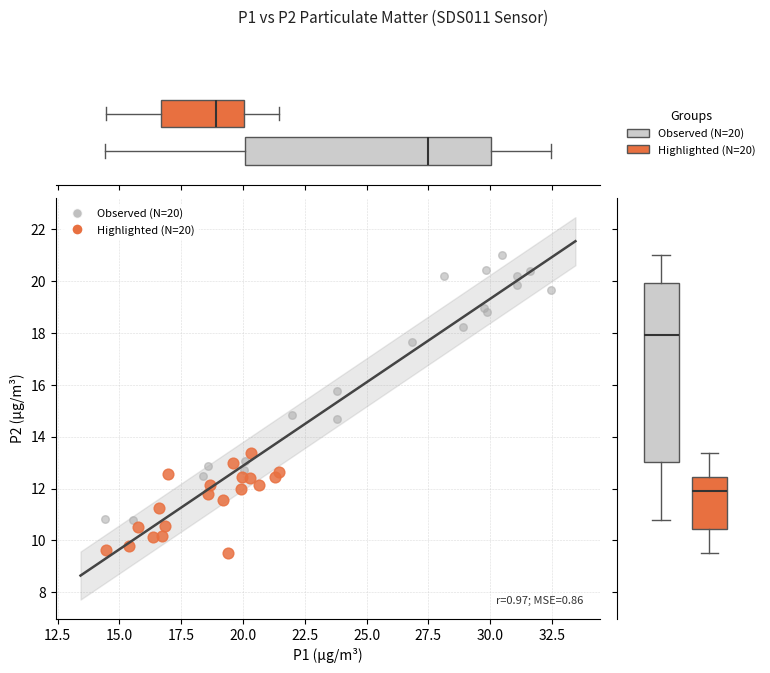

What are all the series names shown in the legend?

Observed (N=20), Highlighted (N=20)